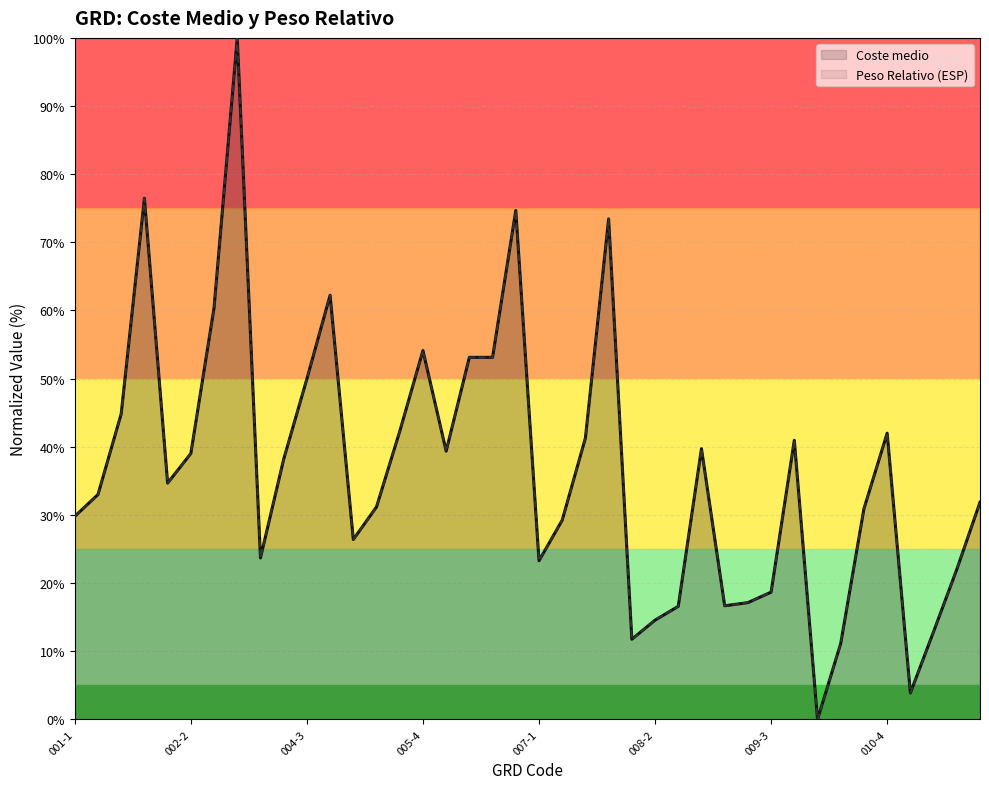

What is the difference between the maximum and minimum values in the Peso Relativo (ESP) series?

100.0